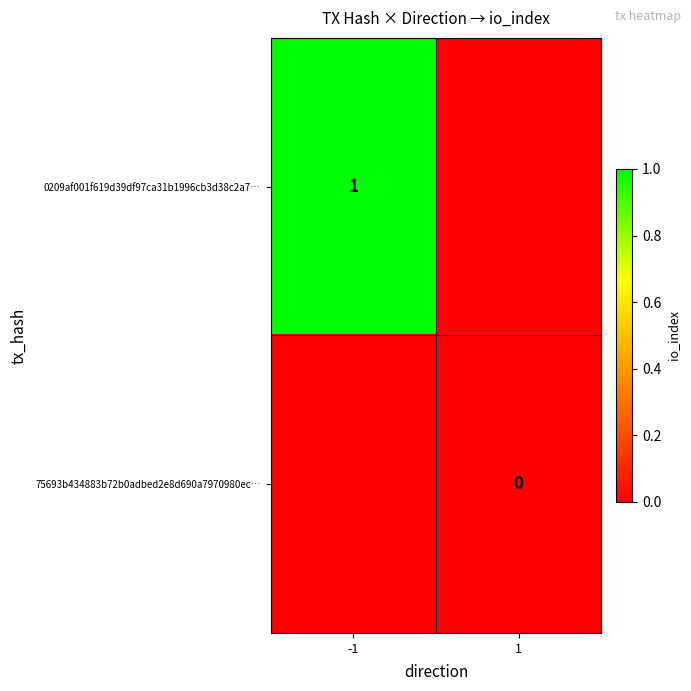

Is the value of 0209af001f619d39df97ca31b1996cb3d38c2a7… at -1 greater than the value of 75693b434883b72b0adbed2e8d690a7970980ec… at 1?

Yes